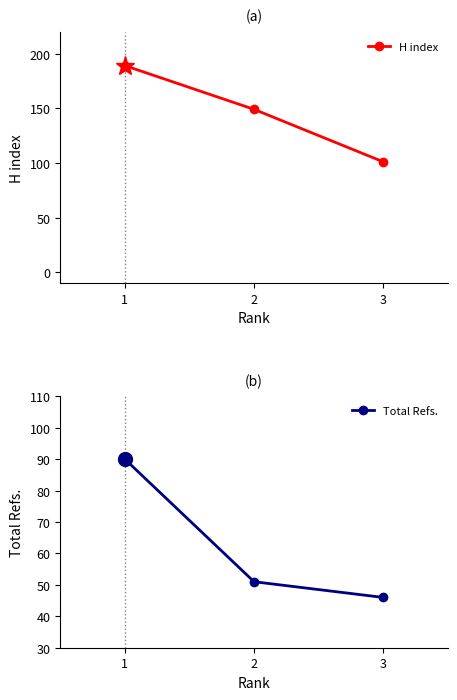

True or false: H index has a value of 223 at 2.

False